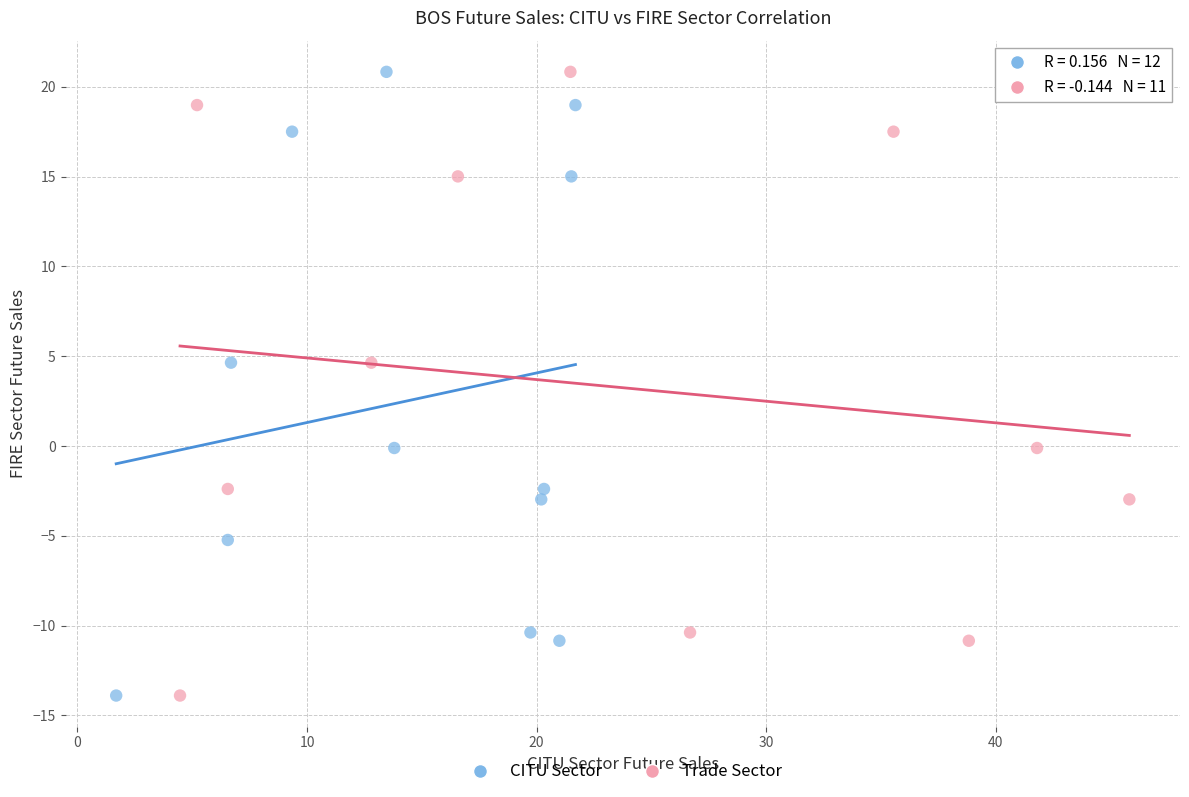

What are all the series names shown in the legend?

CITU Sector, Trade Sector